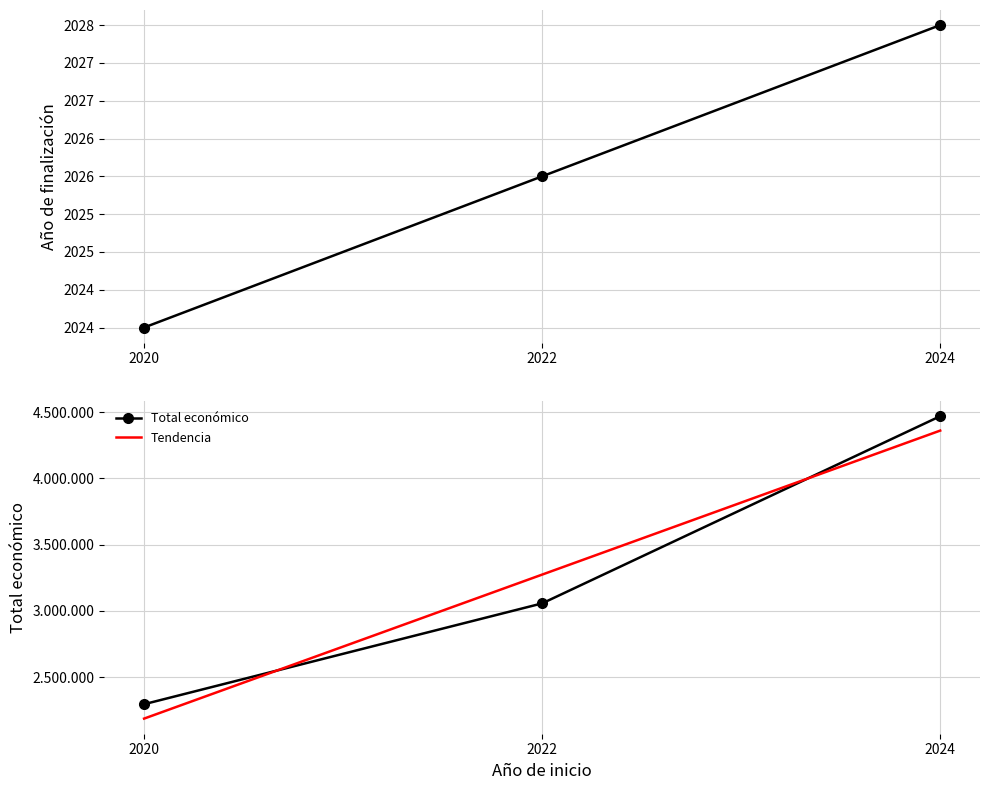

The Total económico series shows 2296643 at 2020. True or false?

True